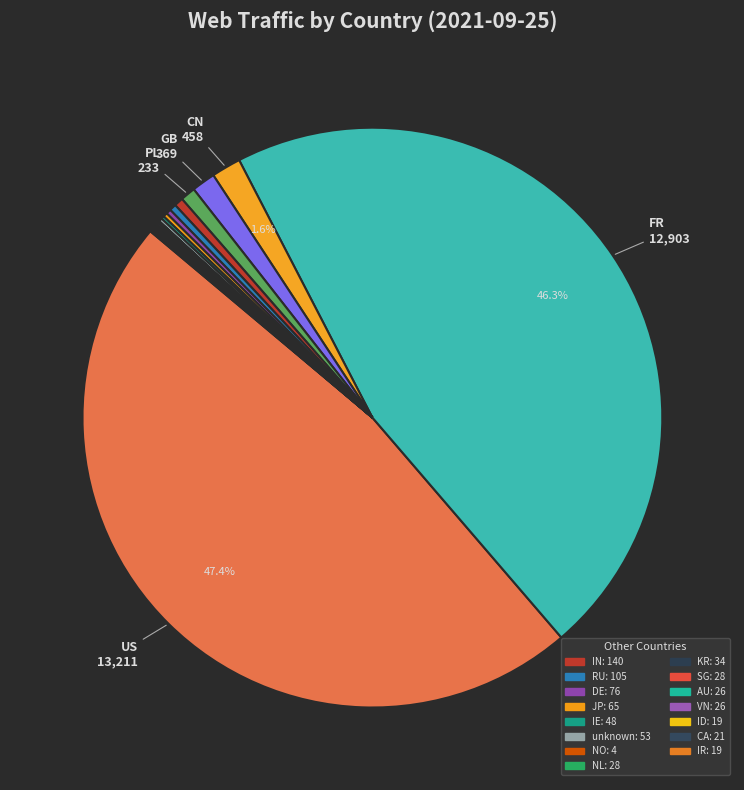

Count the number of slices in the pie.

20